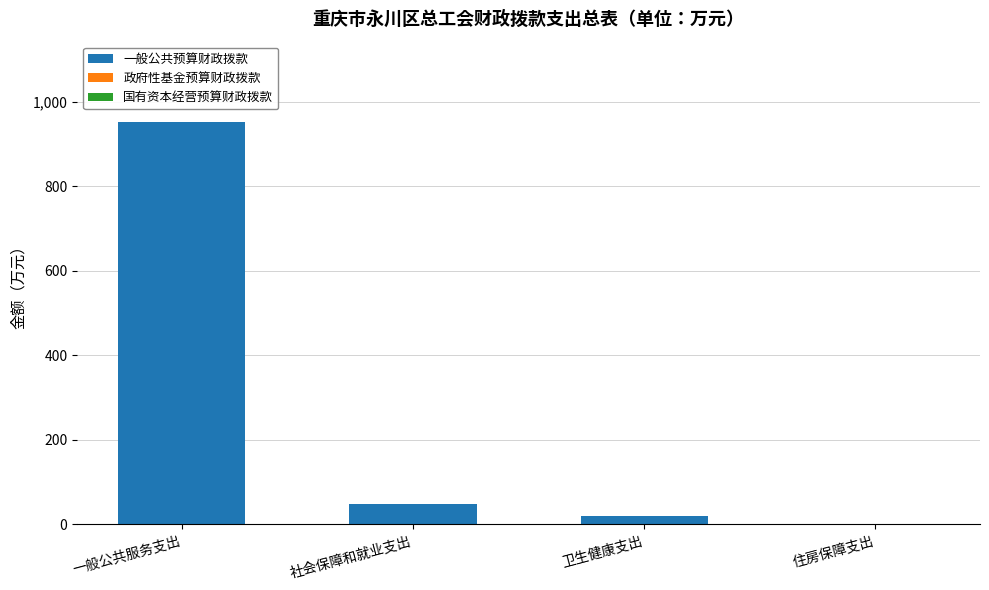

The chart shows a value of -396.5 at 住房保障支出. True or false?

False